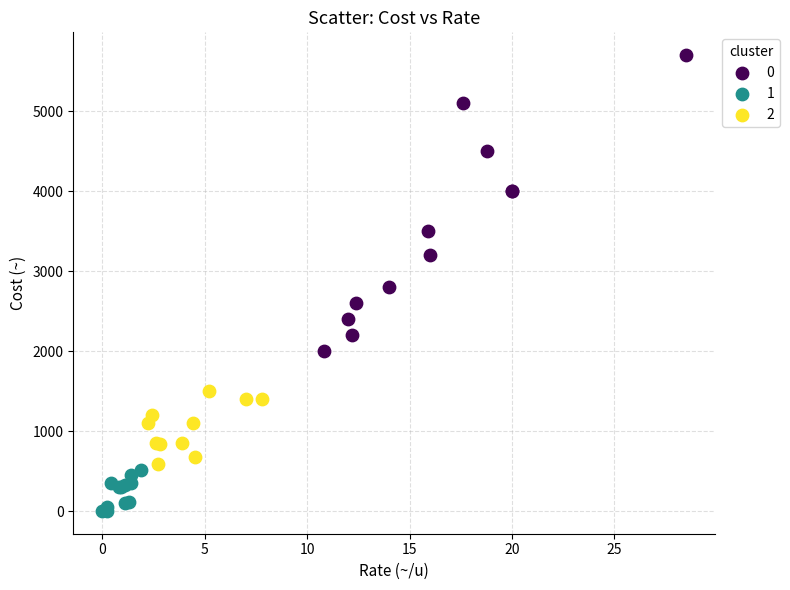

Which series reaches the maximum Y coordinate?

0